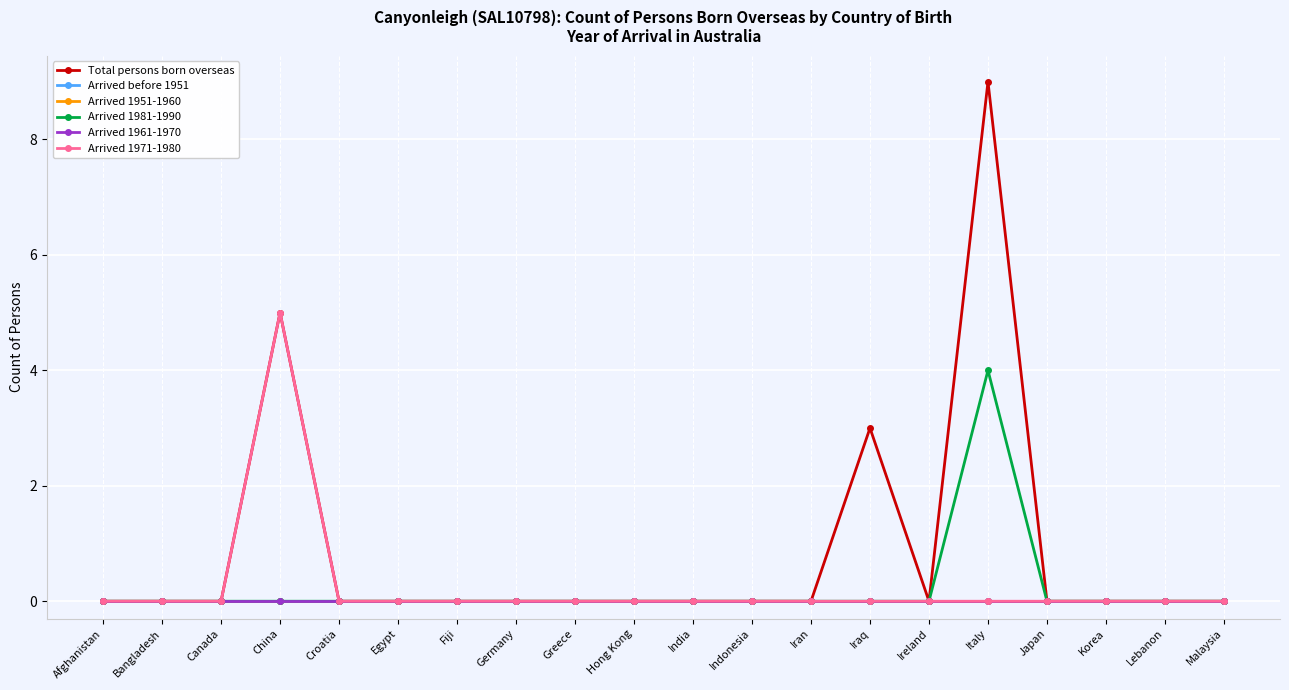

Where is Total persons born overseas nearest to the value 4?

China